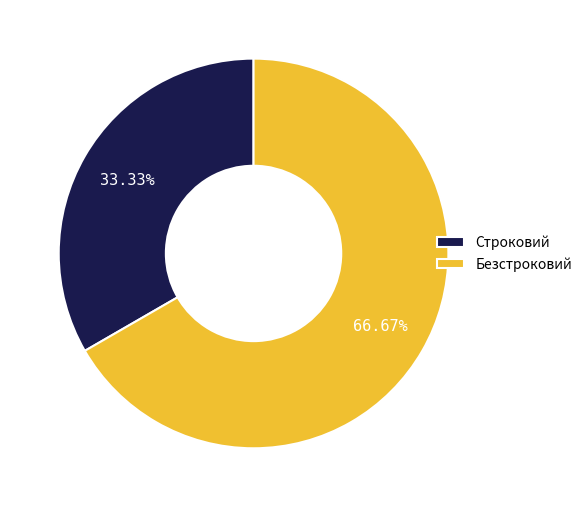

Count the number of slices in the pie.

2